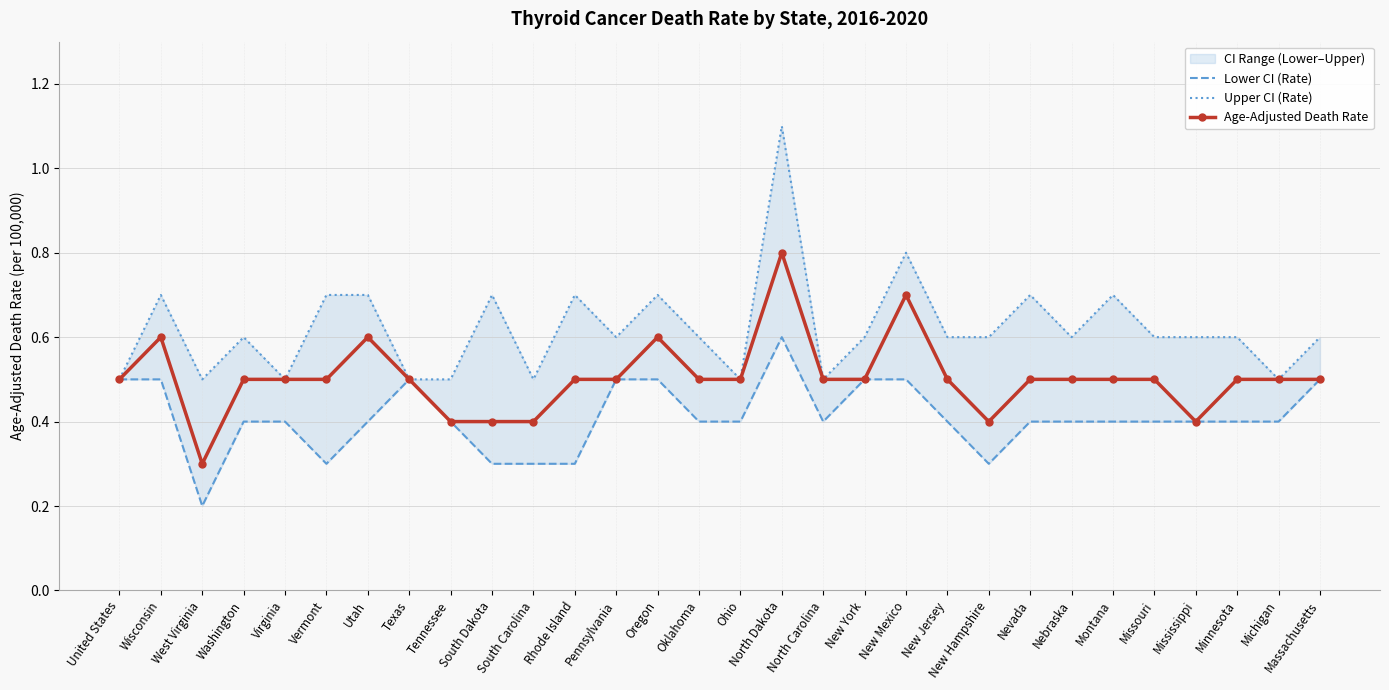

True or false: Age-Adjusted Death Rate and Lower CI (Rate) cross at least once.

False